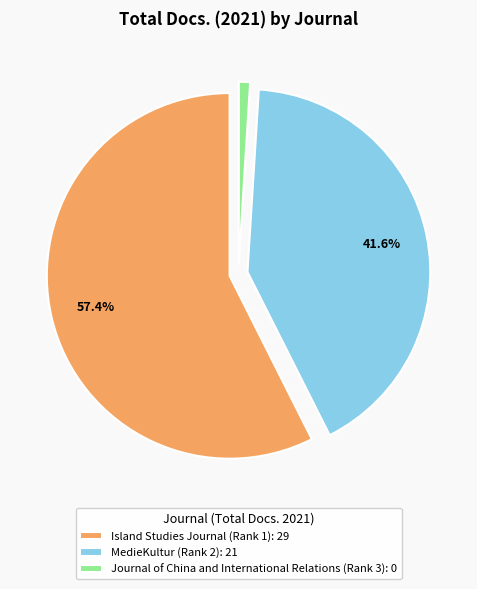

Is Journal of China and International Relations (Rank 3) the majority of the pie?

No